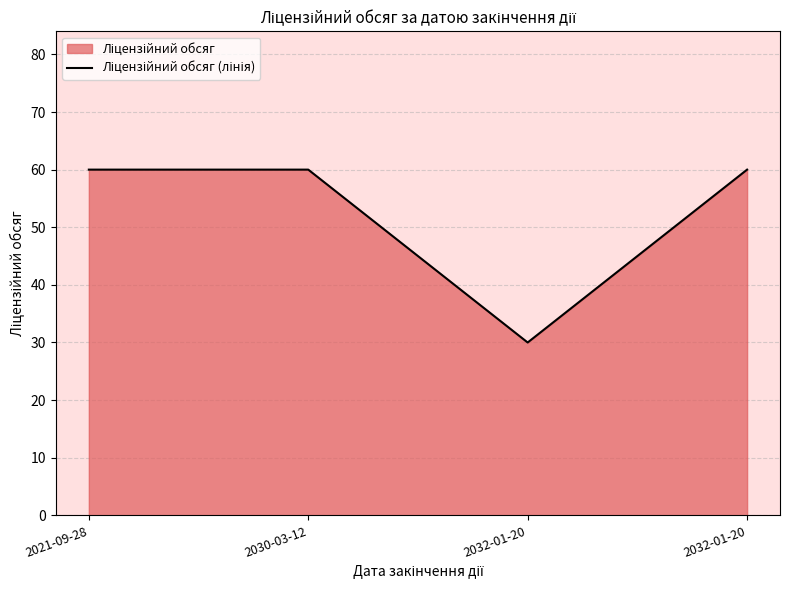

Reading right to left, transcribe all the data shown in this chart.

60	30	60	60